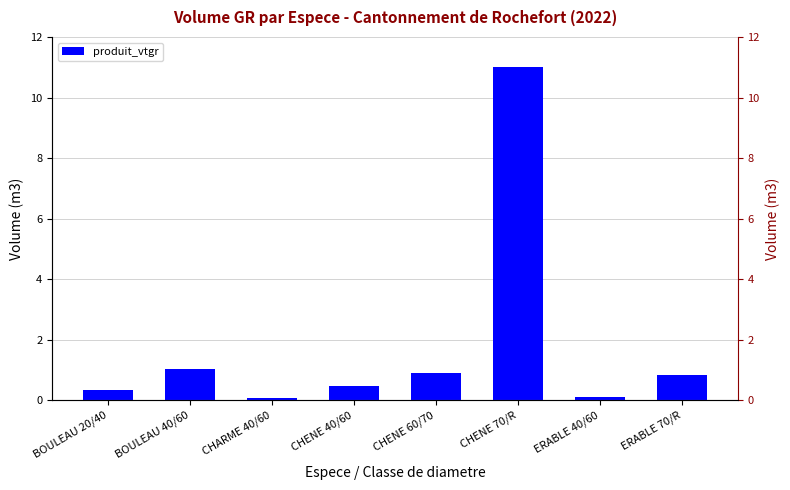

What is the maximum value shown in the chart?

11.0